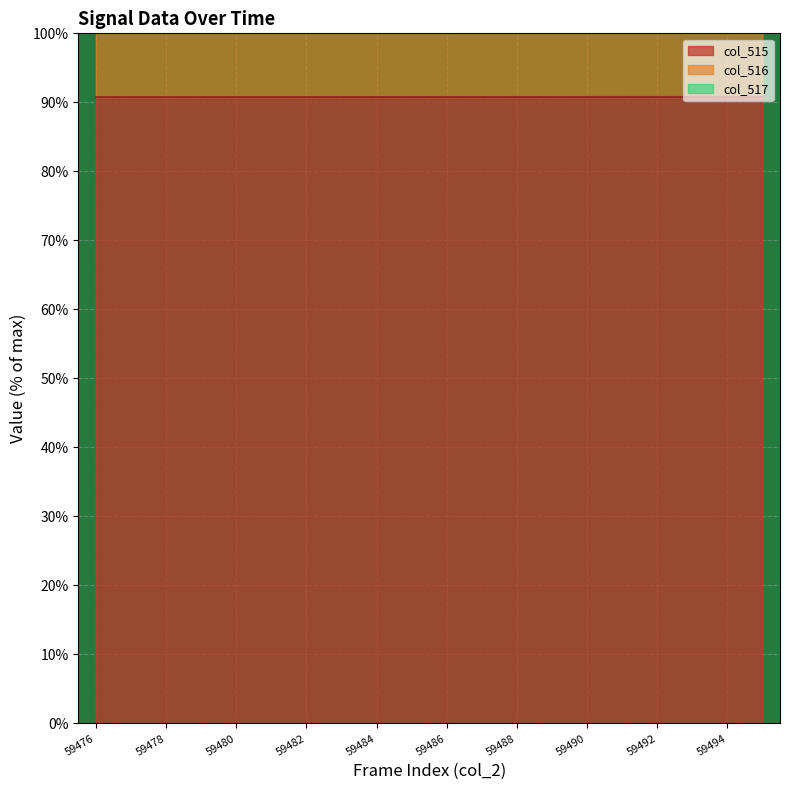

The value of col_515 at 59494 is 31.5. True or false?

False